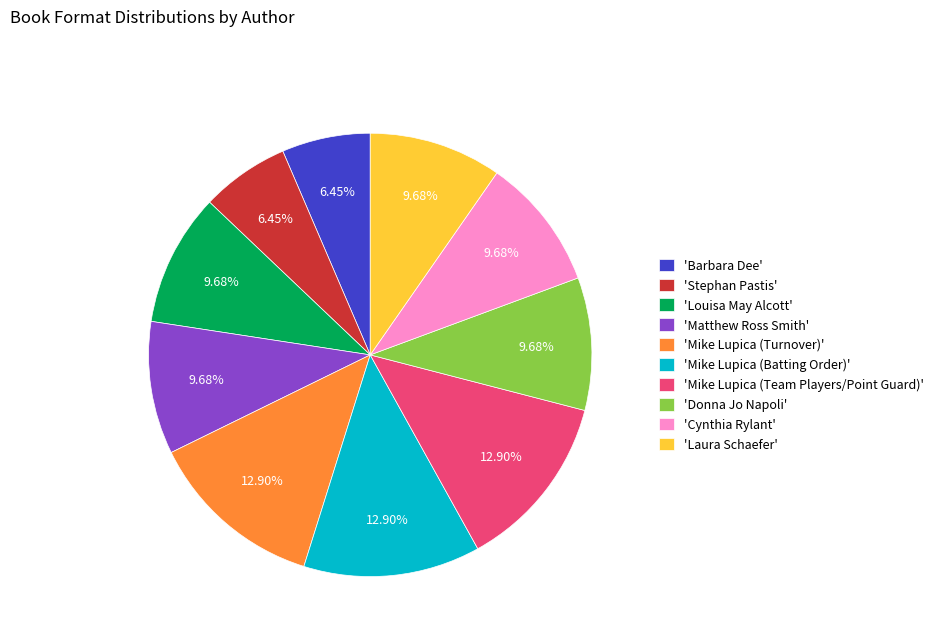

Approximately how many times larger is the value at 'Matthew Ross Smith' compared to 'Donna Jo Napoli'?

1.0